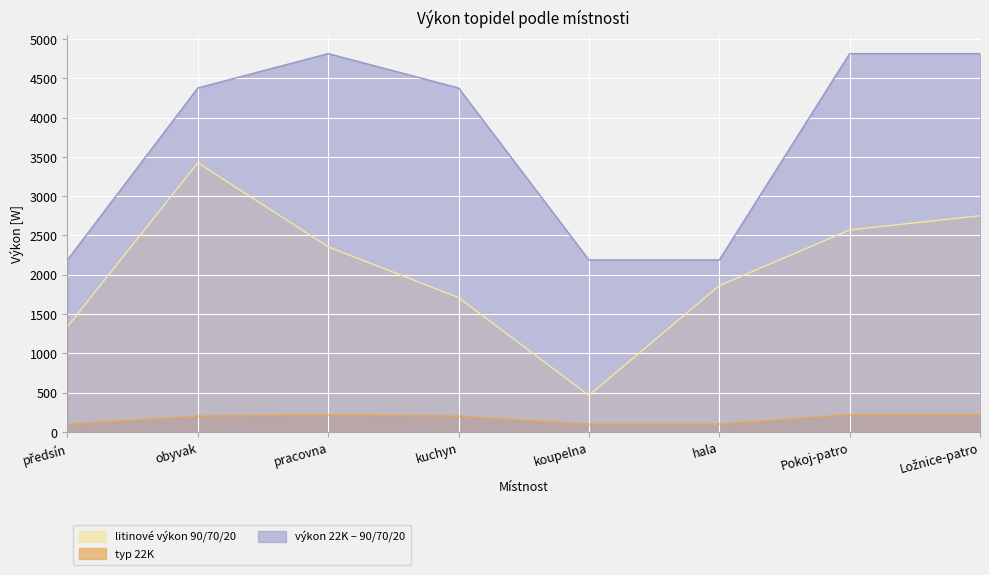

At which label is typ 22K closest to 160?

obyvak